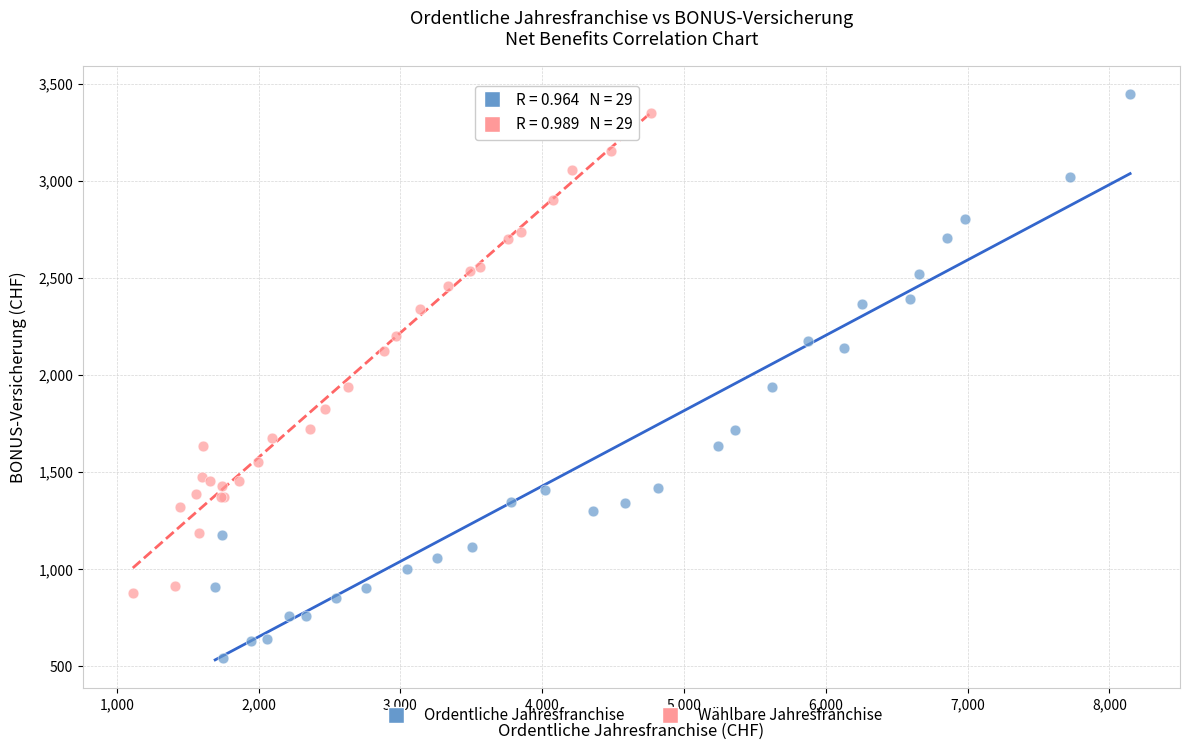

Which series contains the lowest Y value?

Ordentliche Jahresfranchise